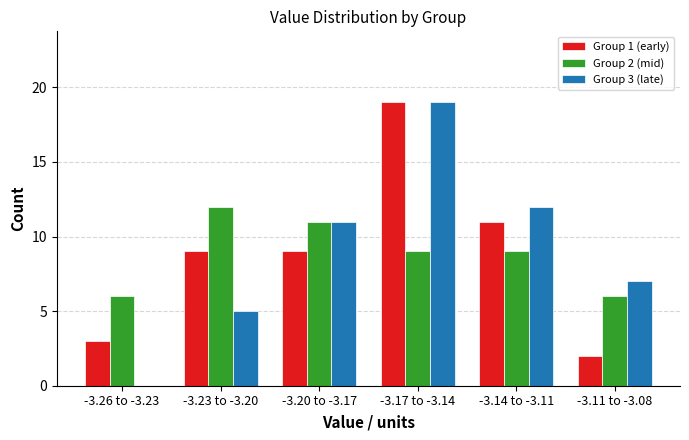

Reading left to right, what are all the values shown in this chart?

Group 1 (early): -3.26 to -3.23=3	-3.23 to -3.20=9	-3.20 to -3.17=9	-3.17 to -3.14=19	-3.14 to -3.11=11	-3.11 to -3.08=2
Group 2 (mid): -3.26 to -3.23=6	-3.23 to -3.20=12	-3.20 to -3.17=11	-3.17 to -3.14=9	-3.14 to -3.11=9	-3.11 to -3.08=6
Group 3 (late): -3.26 to -3.23=0	-3.23 to -3.20=5	-3.20 to -3.17=11	-3.17 to -3.14=19	-3.14 to -3.11=12	-3.11 to -3.08=7